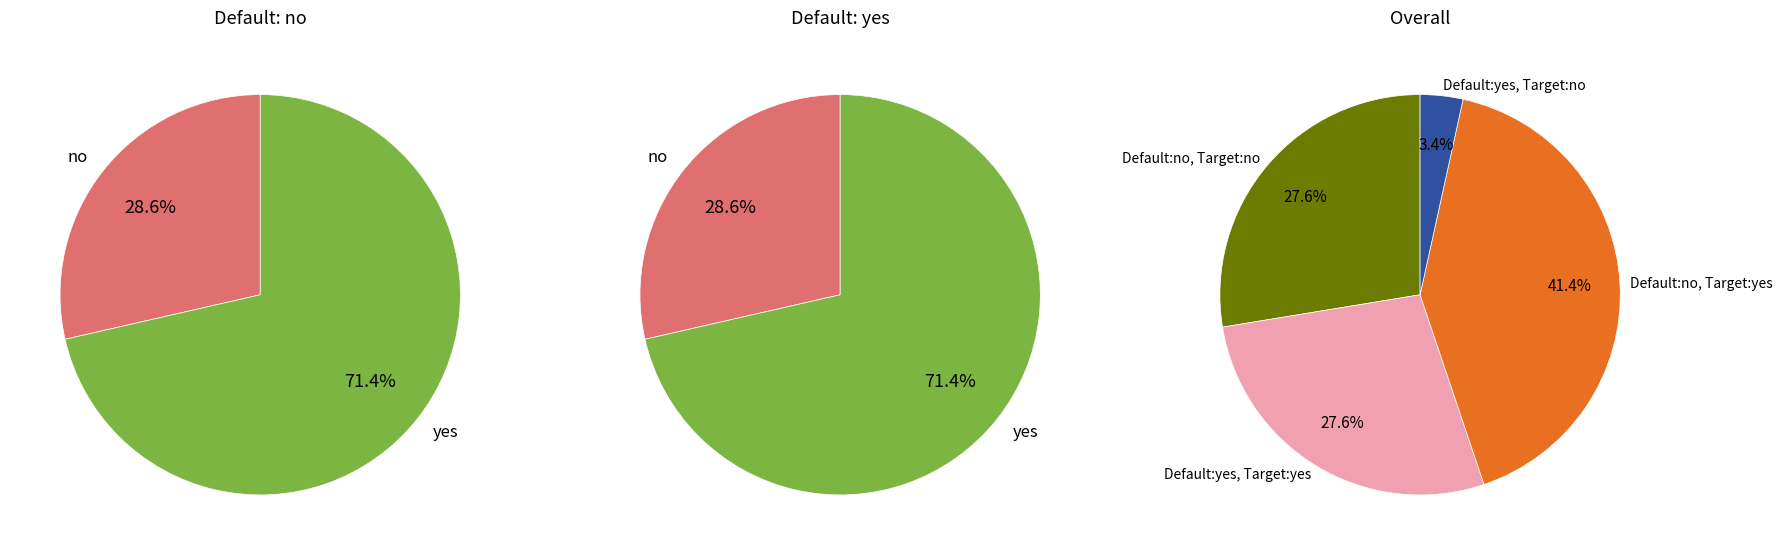

Is there a majority slice in this chart?

No